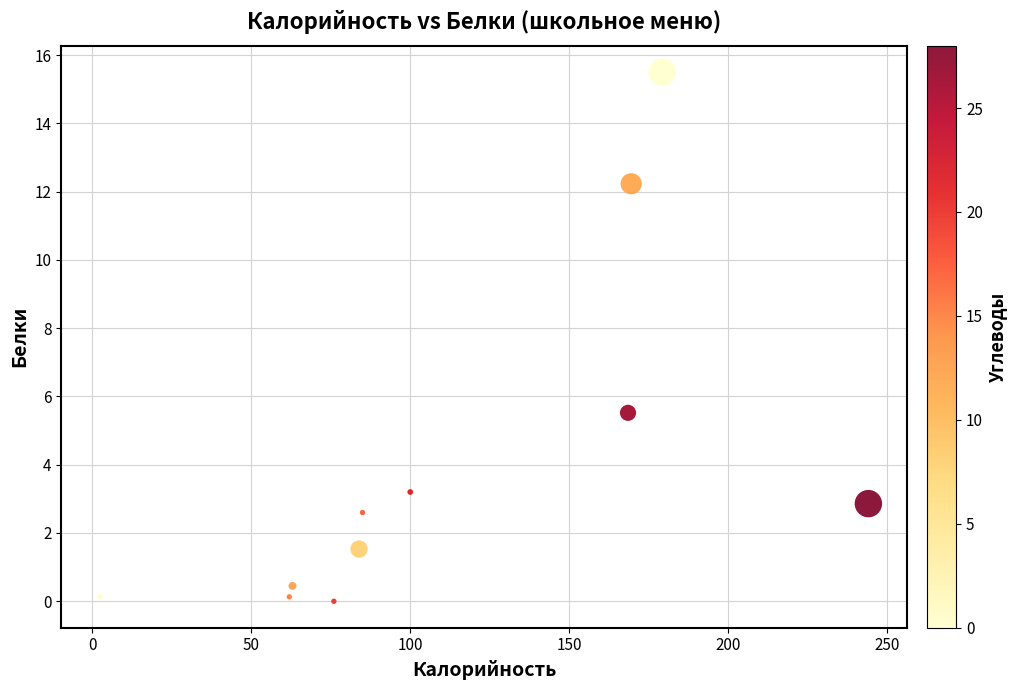

What Y value in the scatter plot is closest to 7?

5.5